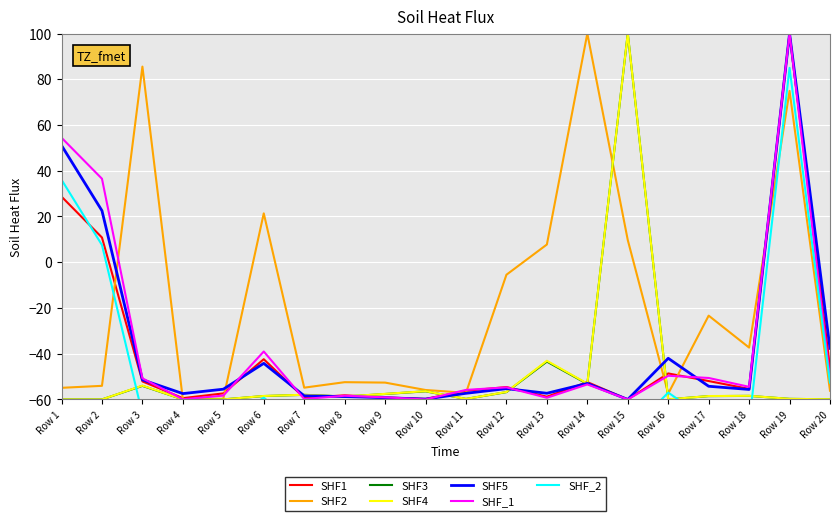

True or false: SHF3 and SHF5 intersect in this chart.

True